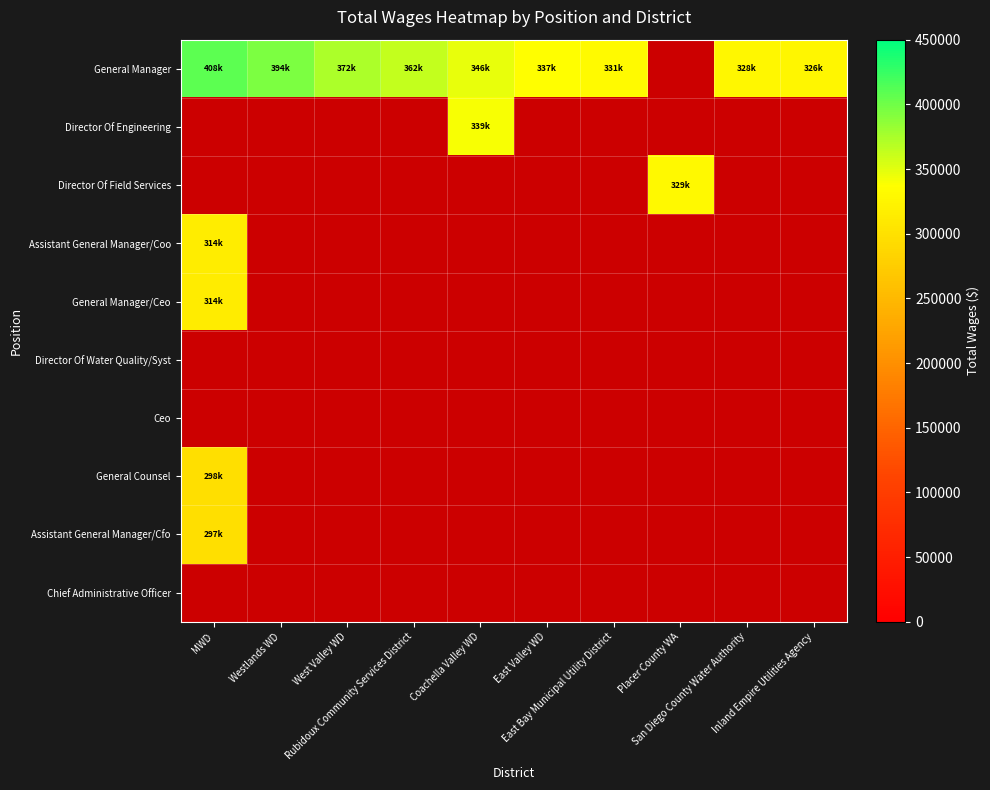

Which series has the widest spread of values?

General Manager